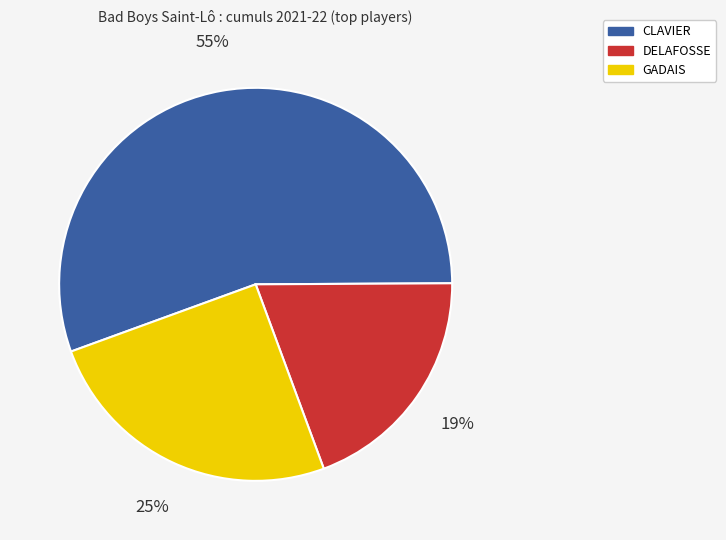

How many segments does this pie chart have?

3